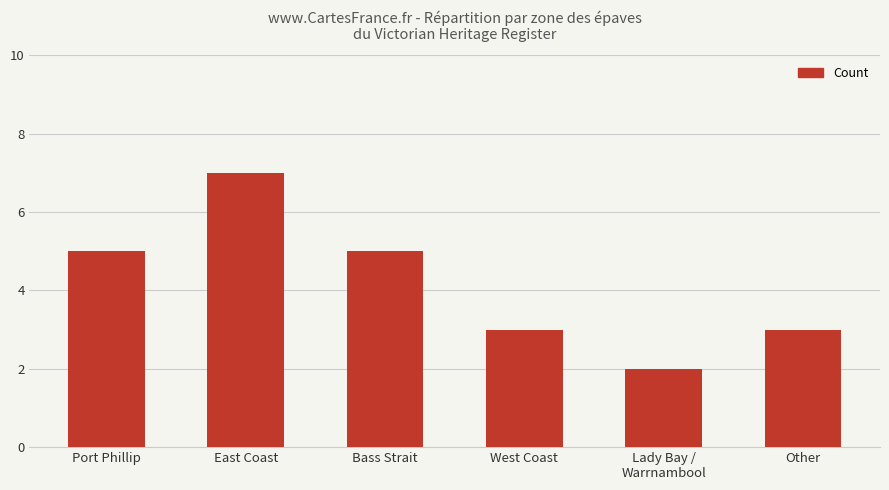

What value does the data have at East Coast?

7